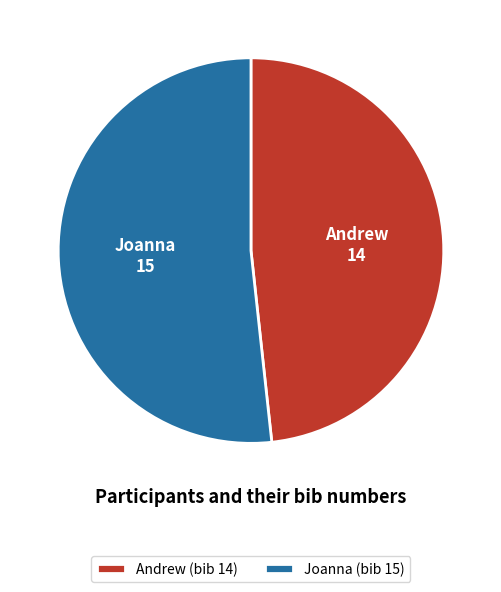

Is Joanna the majority of the pie?

Yes